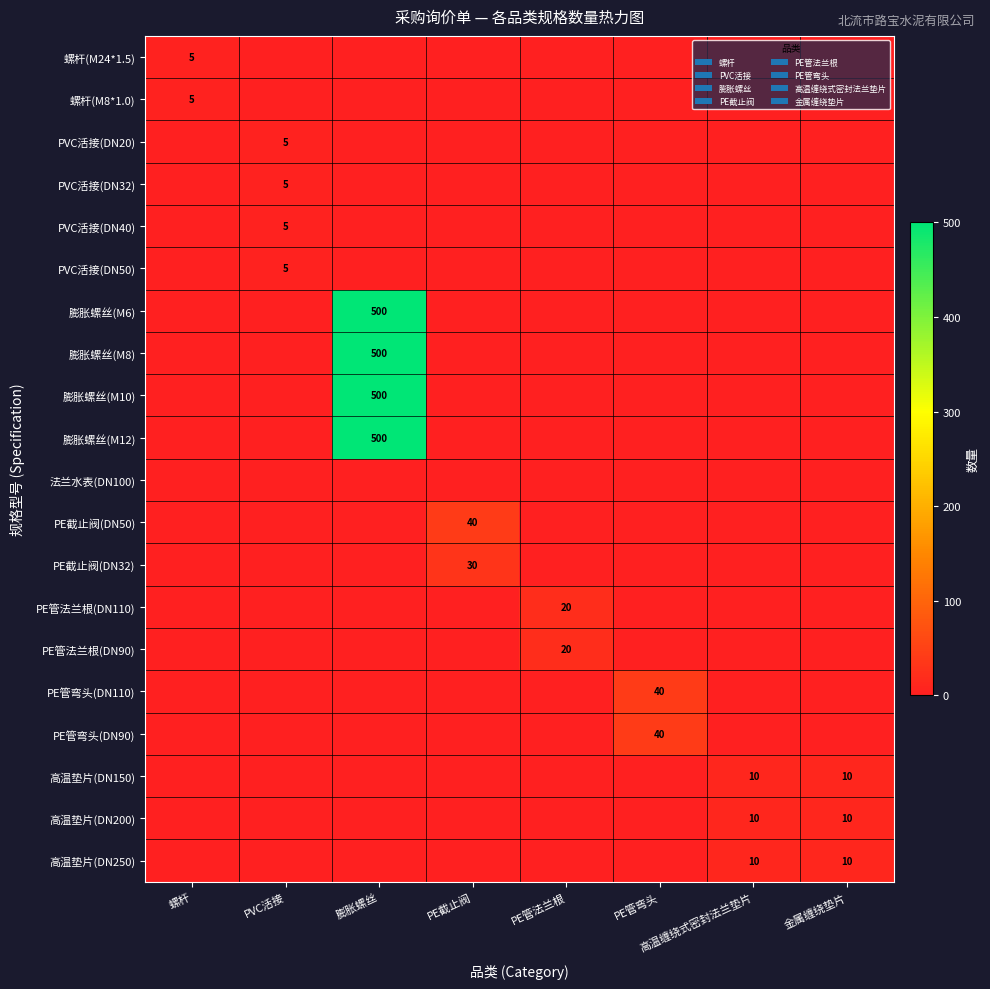

What is the sum of all PVC活接(DN32) values?

5